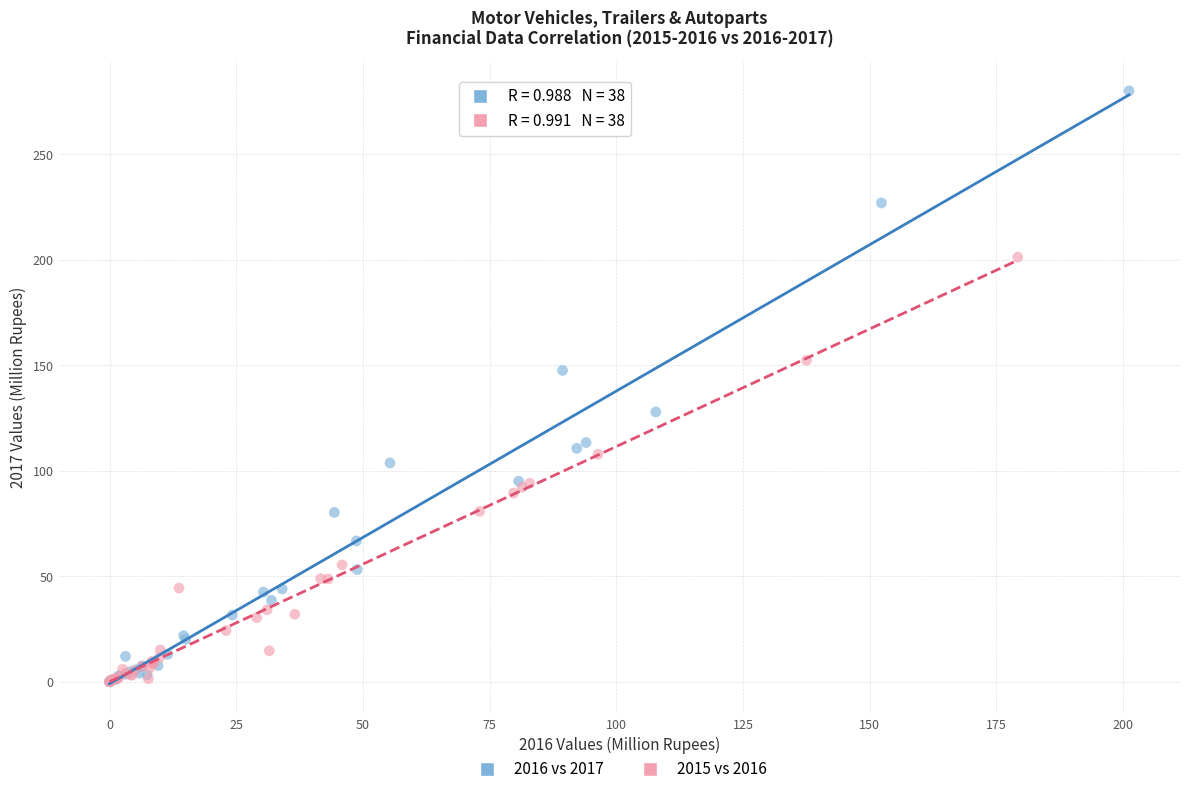

Which series has the largest Y range (max minus min)?

2016 vs 2017